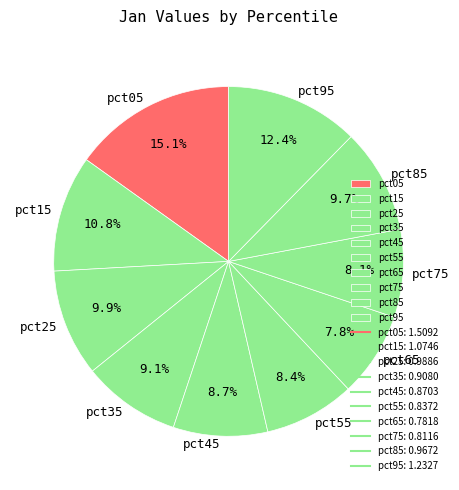

To the nearest percent, what is the combined percentage of pct25 and pct55?

18%